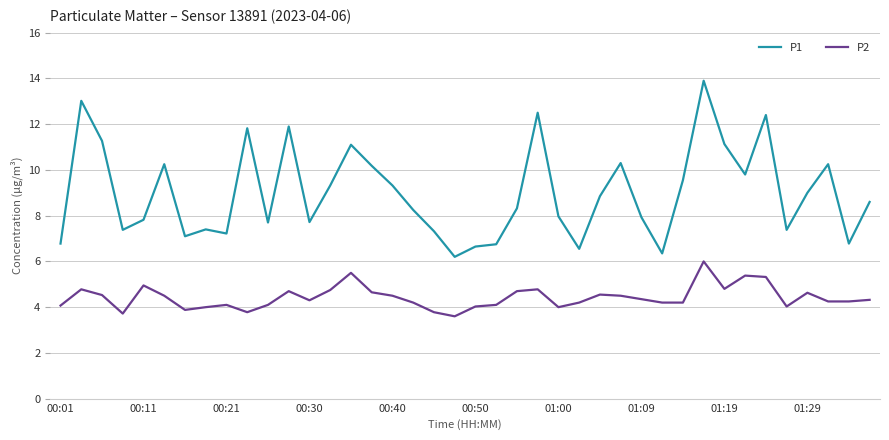

True or false: P1 and P2 cross at least once.

False